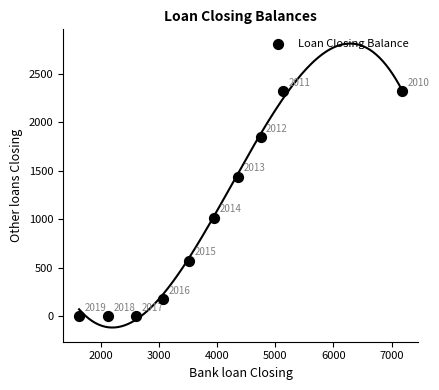

What Y value in the scatter plot is closest to 1159?

1017.5